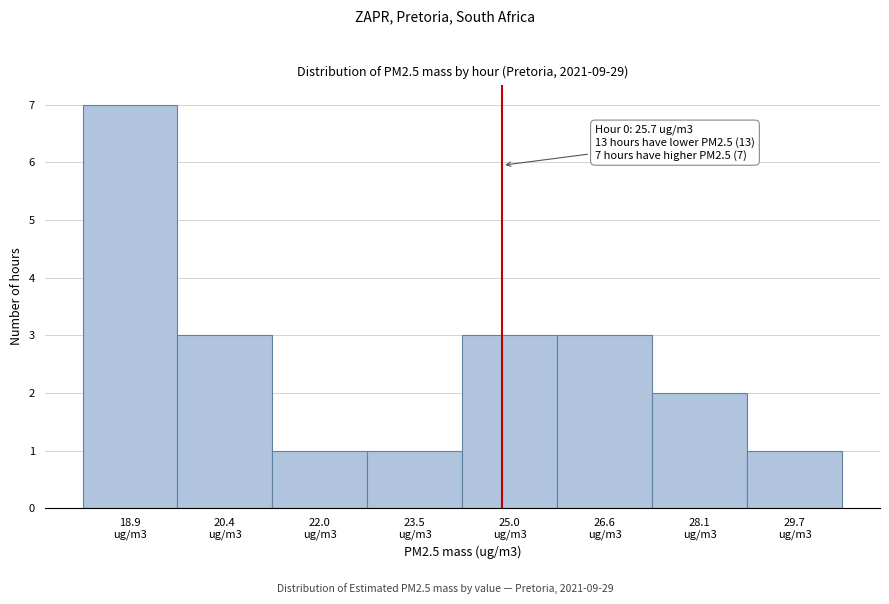

Reading left to right, transcribe all the data shown in this chart.

7	3	1	1	3	3	2	1